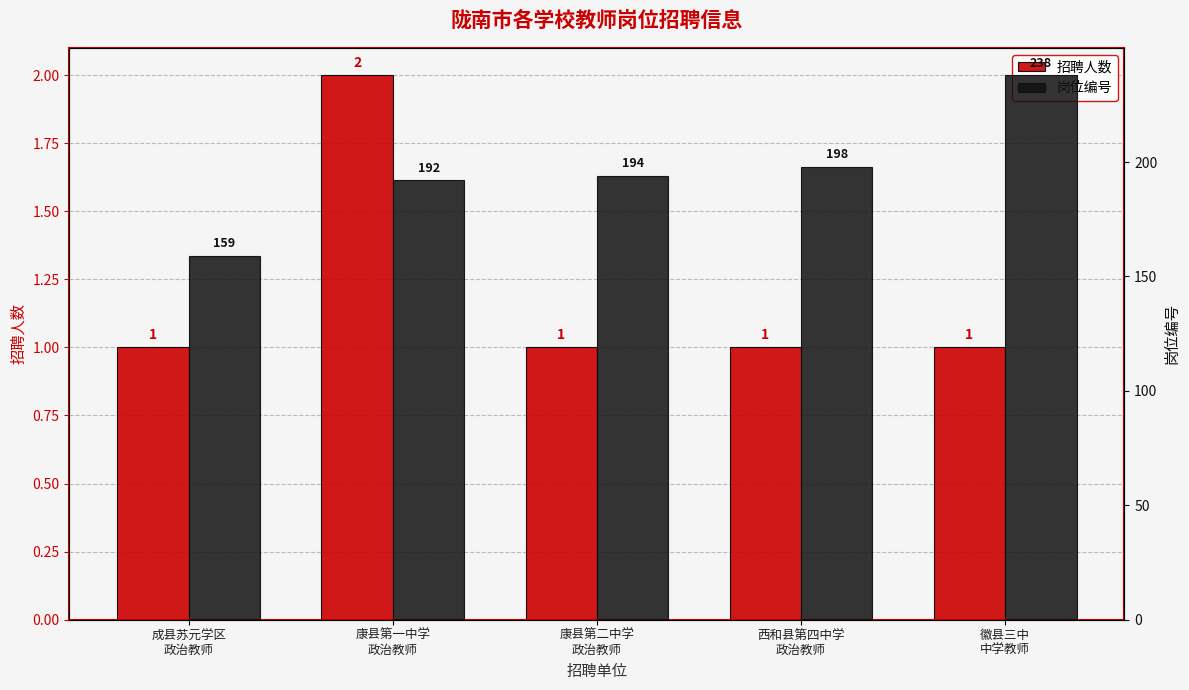

At which category is the sum across all series the highest?

徽县三中
中学教师